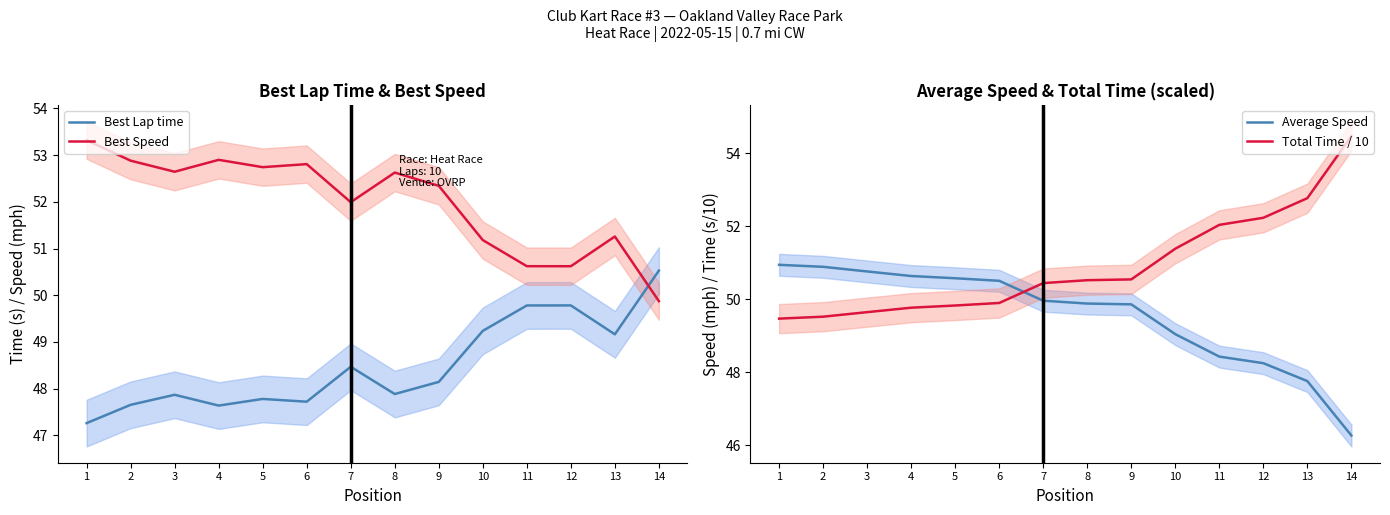

Which series has the largest total across all categories?

Best Speed